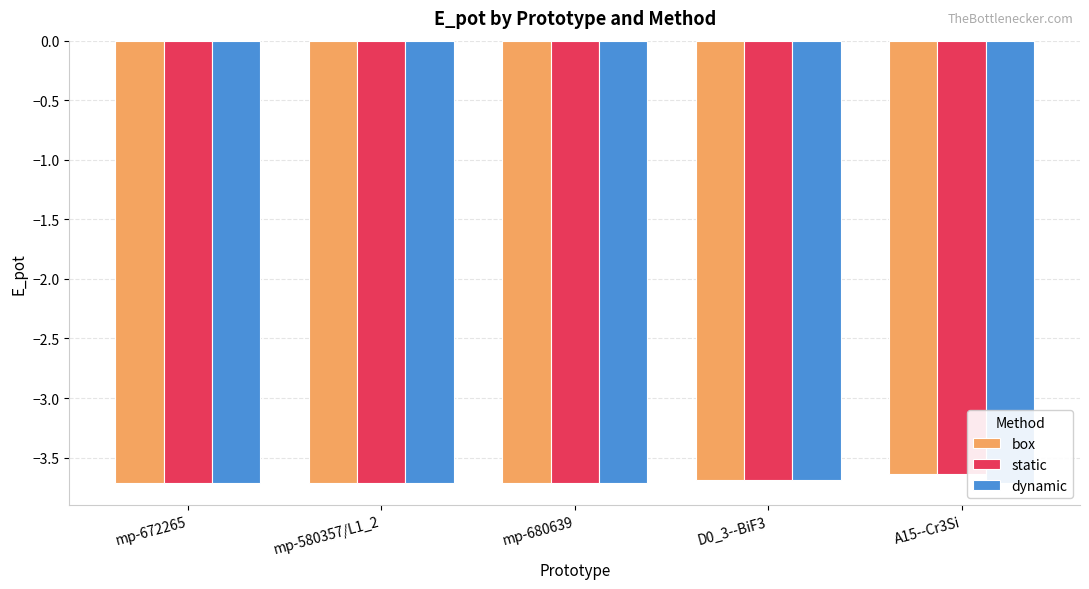

True or false: static has a value of -3.7 at mp-672265.

True